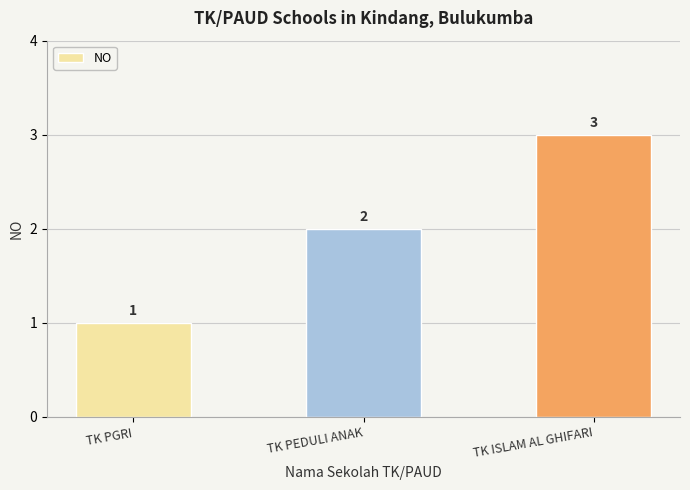

The chart shows a value of 1 at TK PEDULI ANAK. True or false?

False